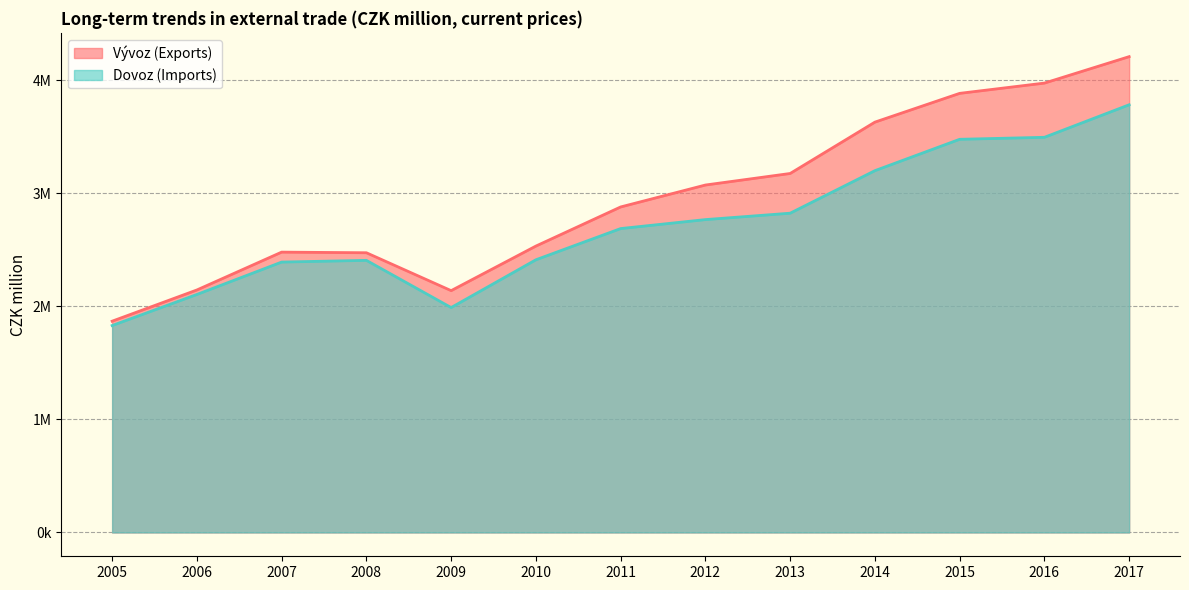

Rank the series by their maximum value, from lowest to highest.

Dovoz (Imports), Vývoz (Exports)